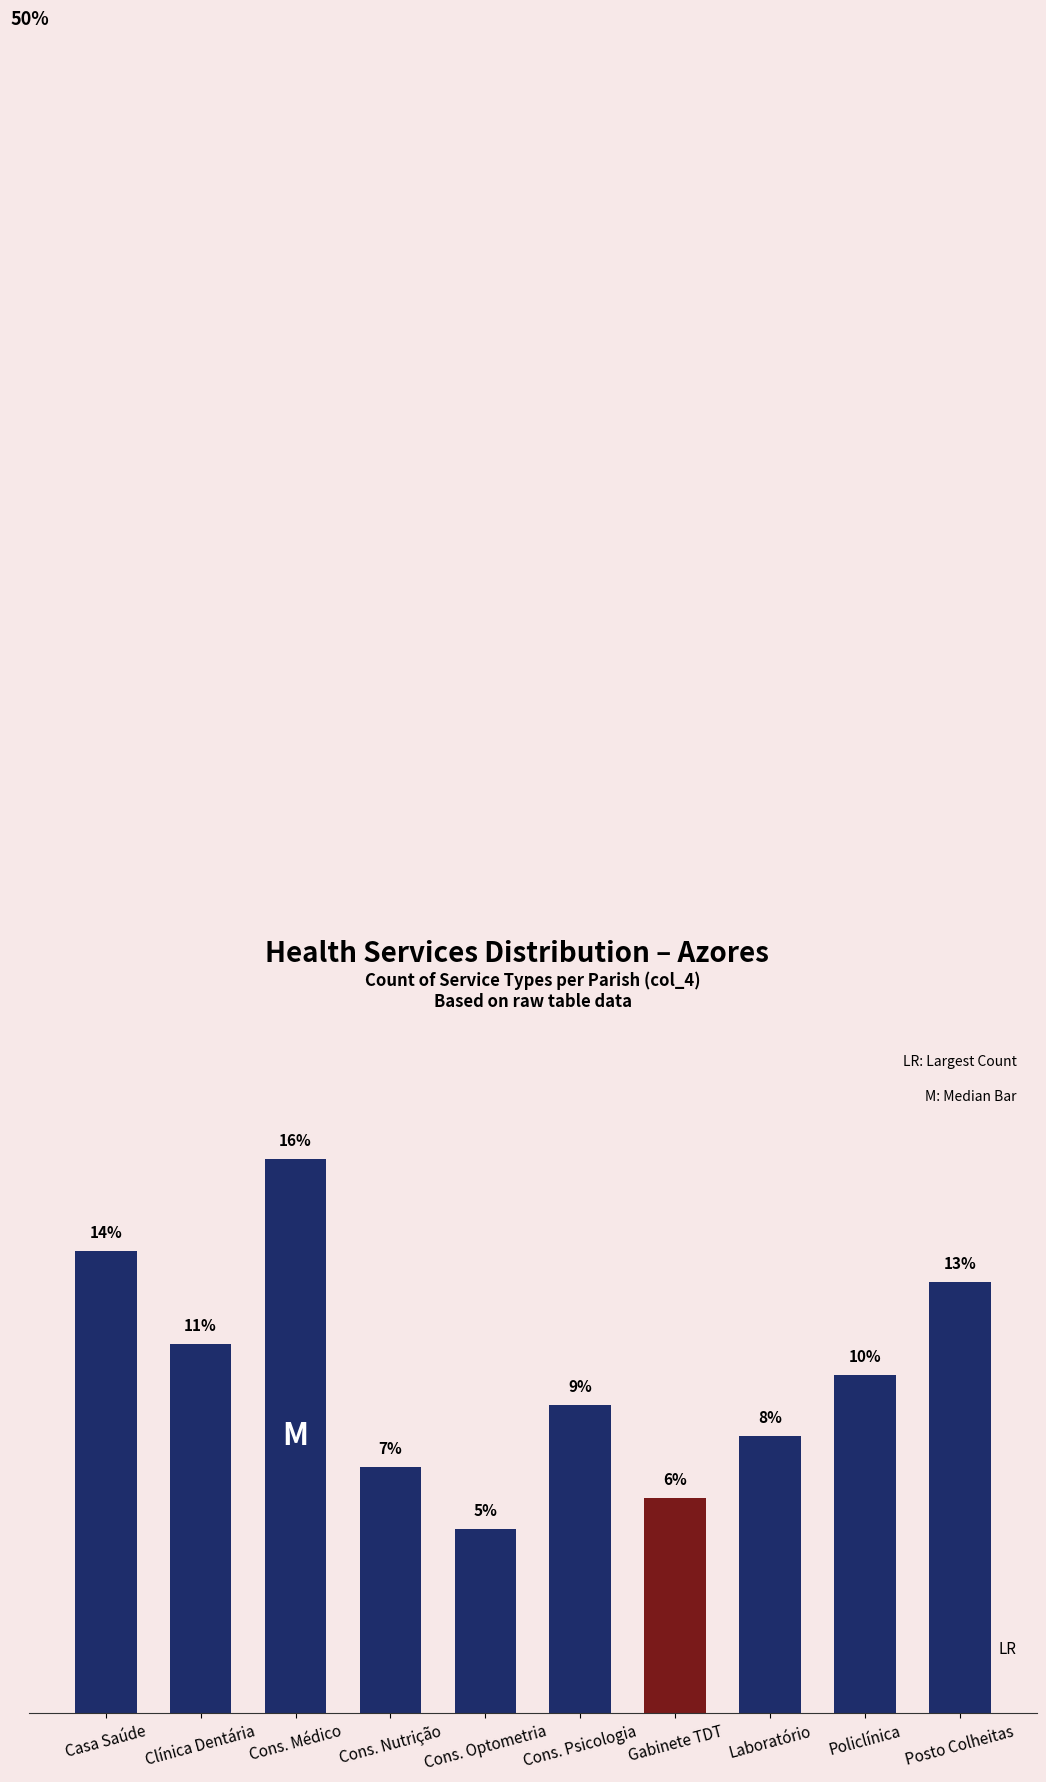

The chart shows a value of 16.4 at Cons. Médico. True or false?

True